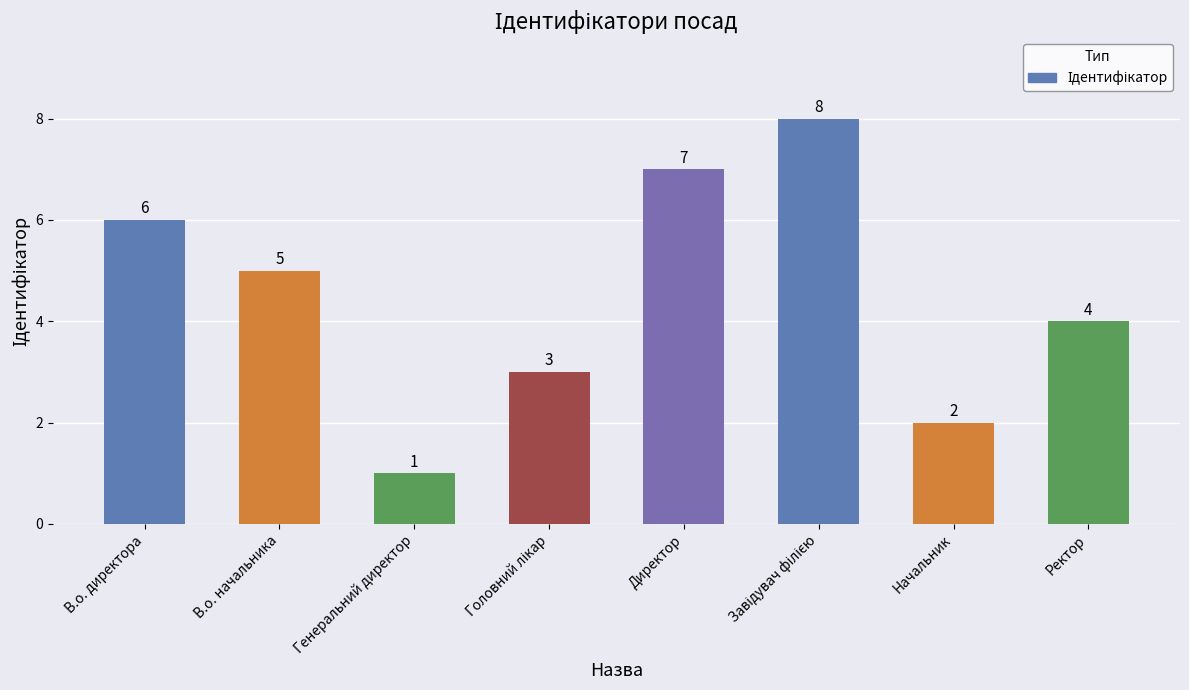

What is the label of the 8th bar from the right?

В.о. директора